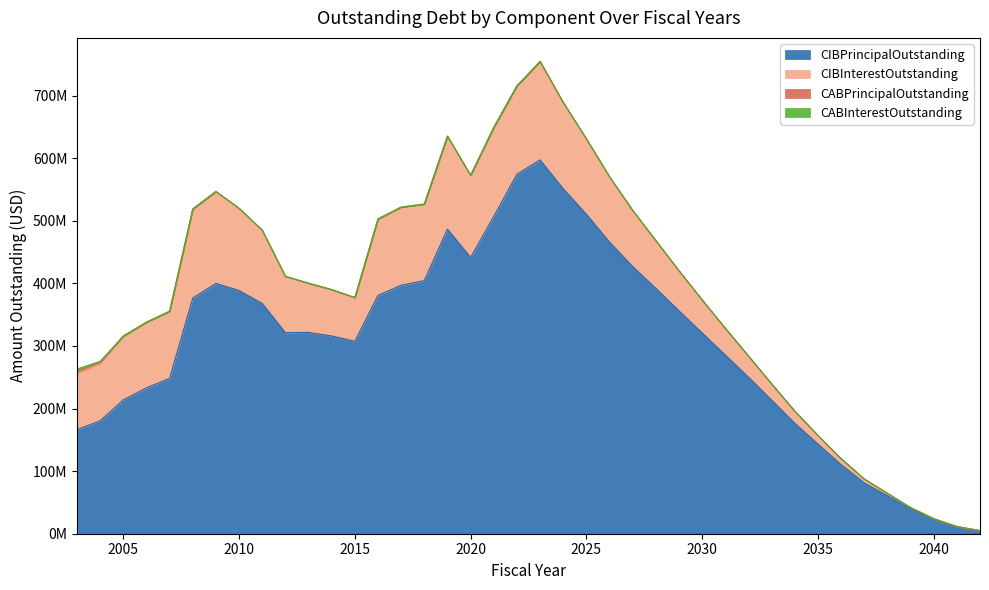

What is the maximum value shown in the chart?

597454000.0